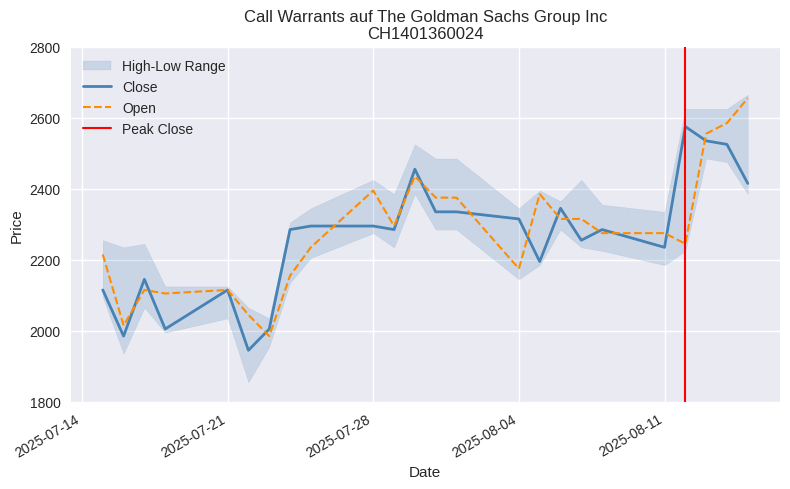

Does the chart display data point markers on the line(s)?

No